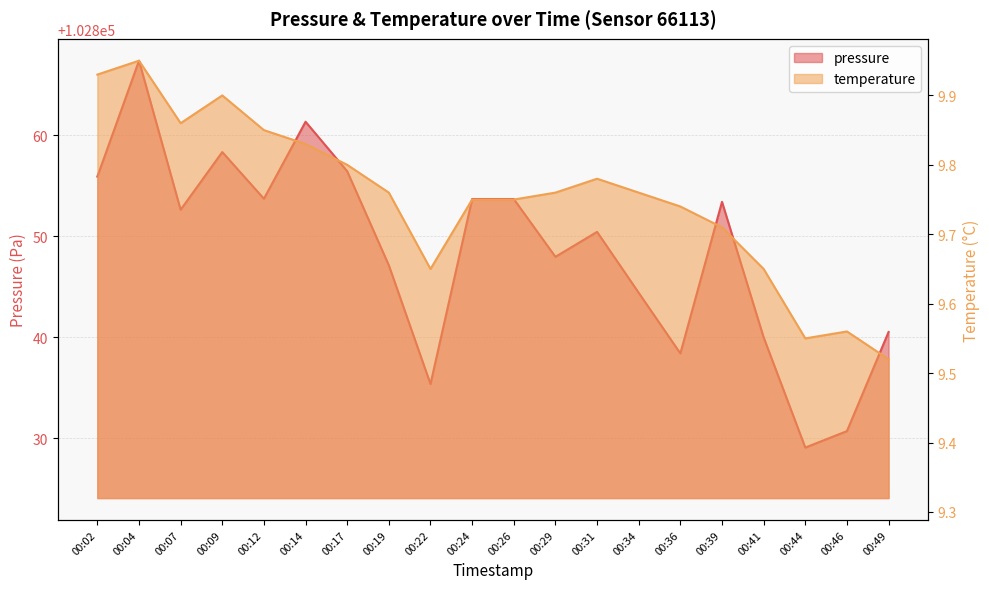

At 00:31, list the series in order from smallest to largest.

temperature, pressure